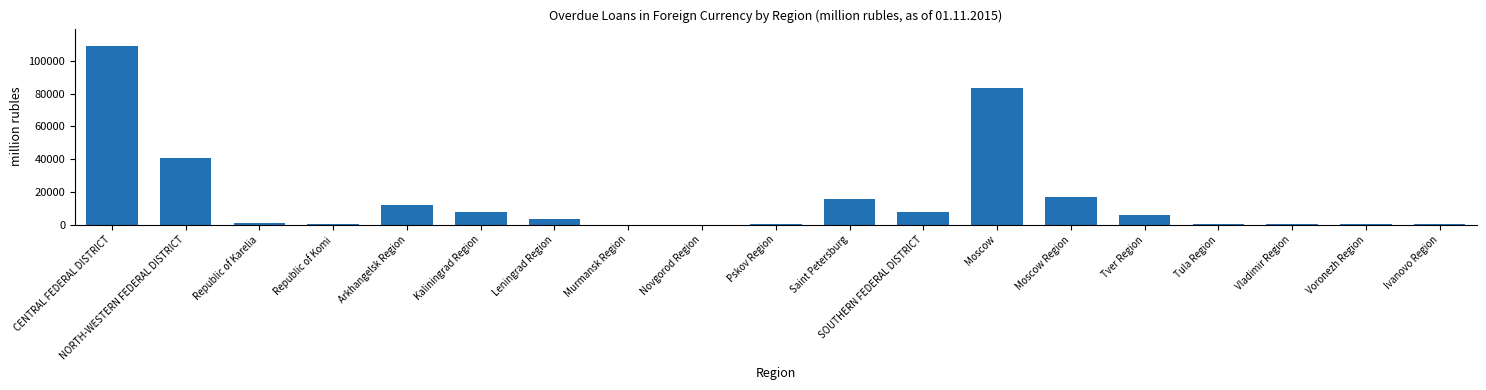

What is the difference between the values at Saint Petersburg and Arkhangelsk Region?

3540